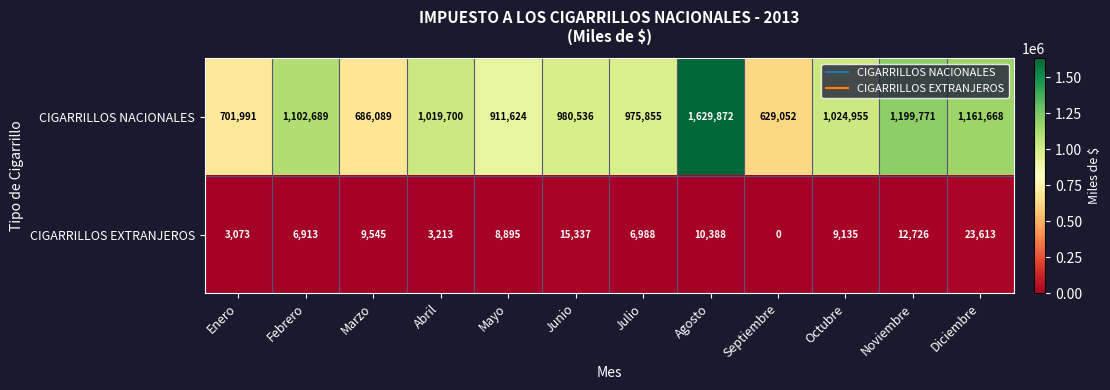

What is the difference between the second highest and second lowest values in the CIGARRILLOS NACIONALES series?

513682